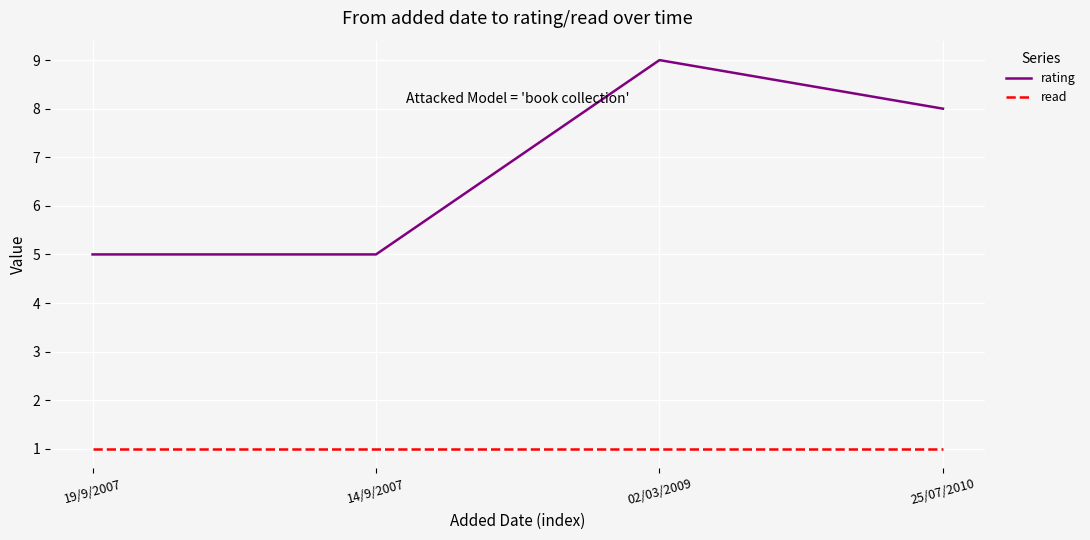

Which series has the largest range (max minus min)?

rating